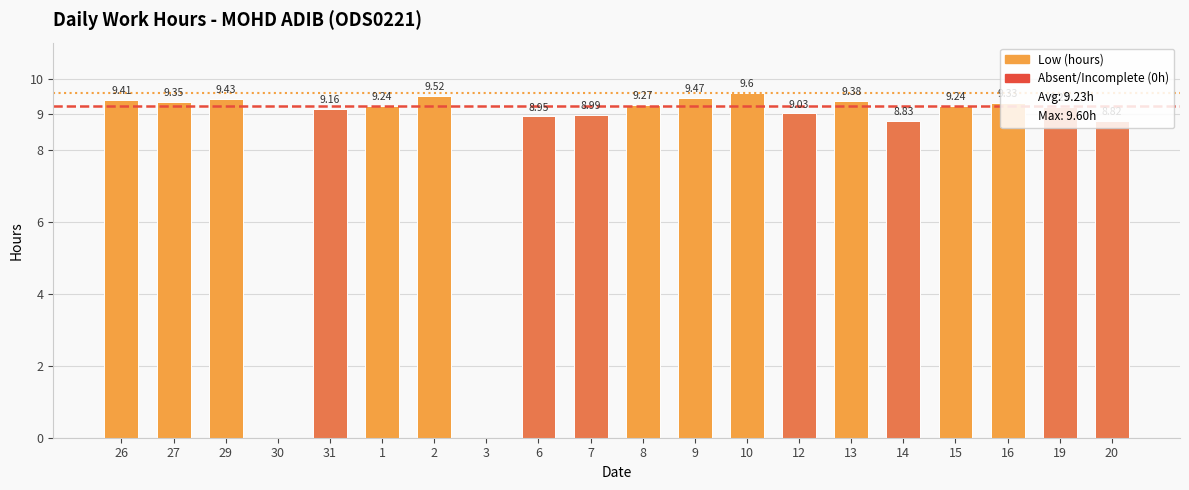

What is the sum of the values at 1 and 10?

18.8